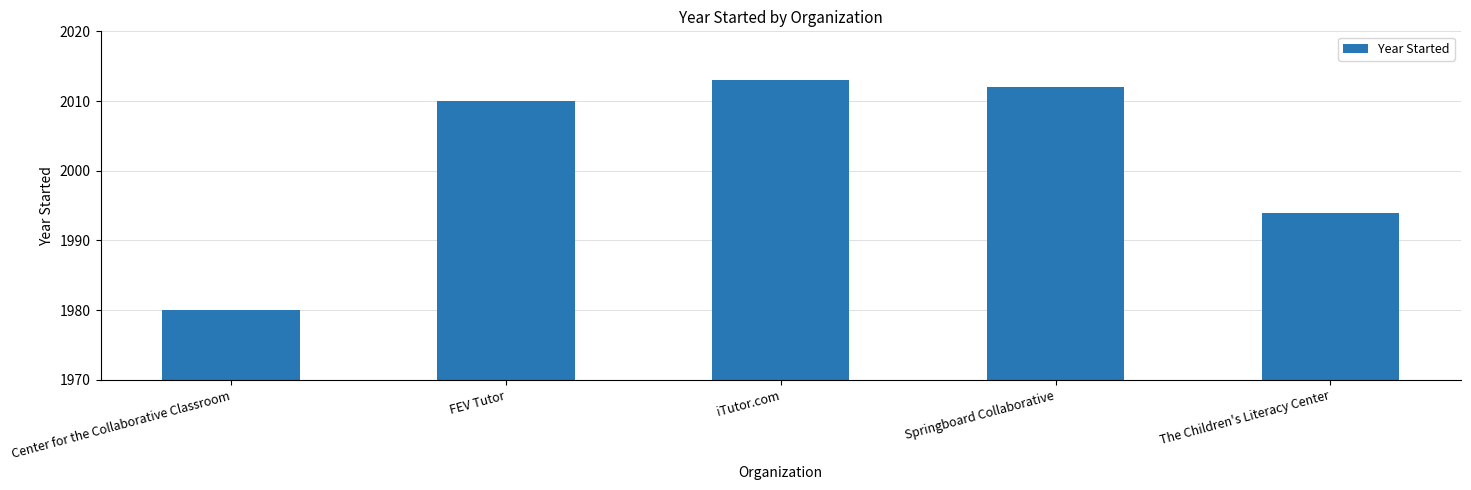

List the labels in order of value, smallest first.

Center for the Collaborative Classroom, The Children's Literacy Center, FEV Tutor, Springboard Collaborative, iTutor.com